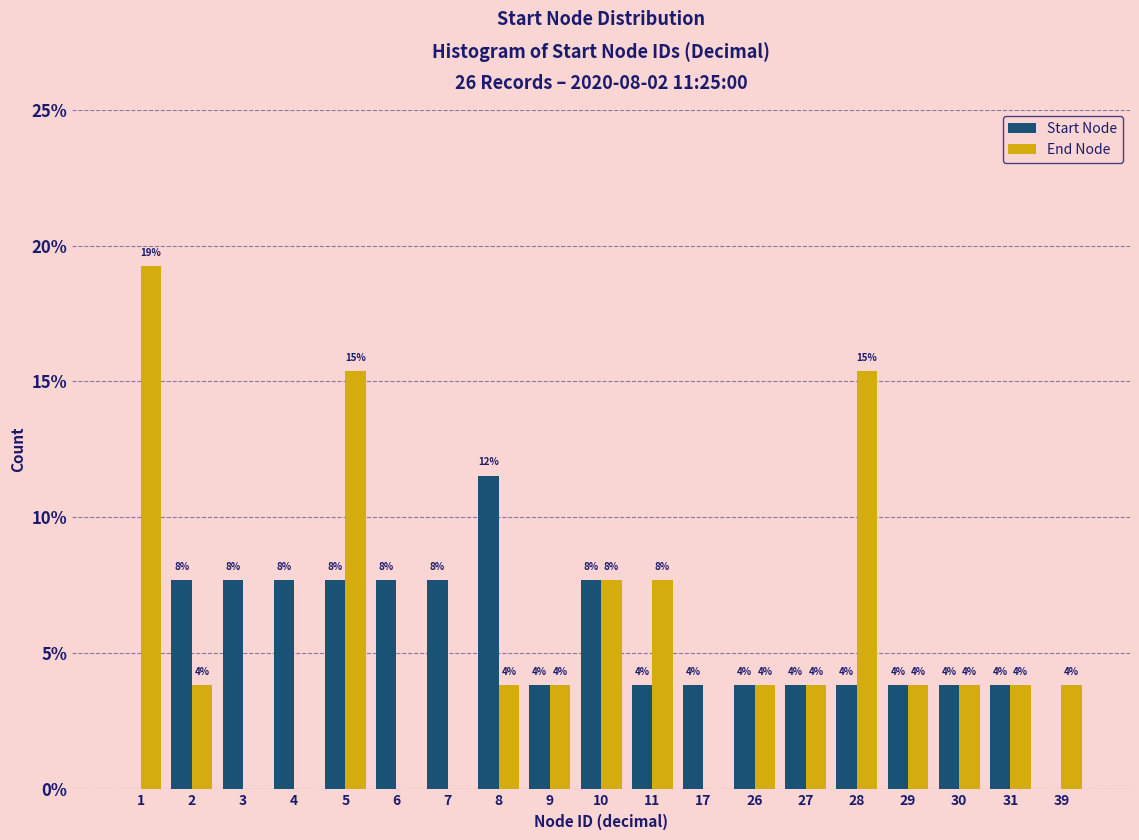

What are all the series names shown in the legend?

Start Node, End Node